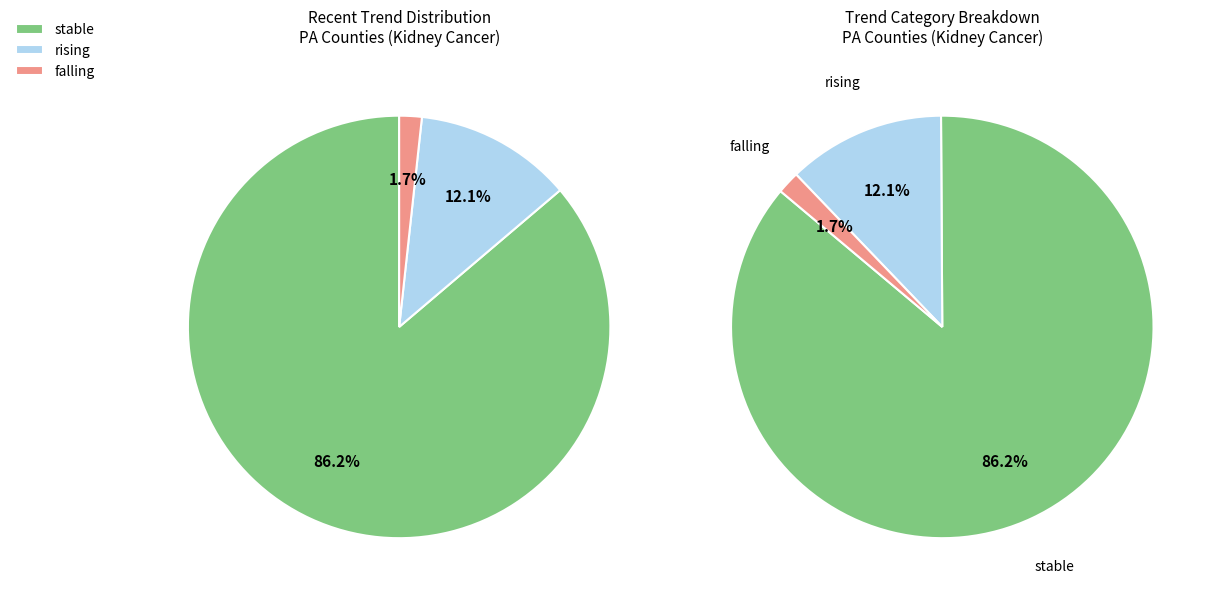

To the nearest percent, what percentage of the pie is stable?

86%